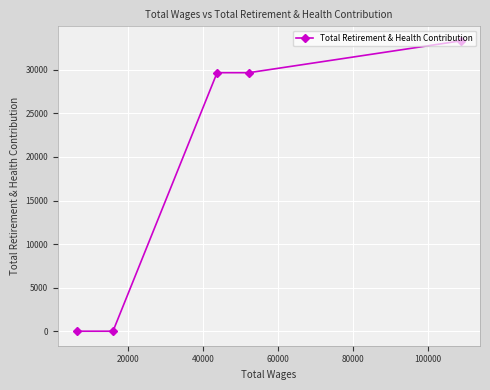

What is the greatest value displayed?

33329